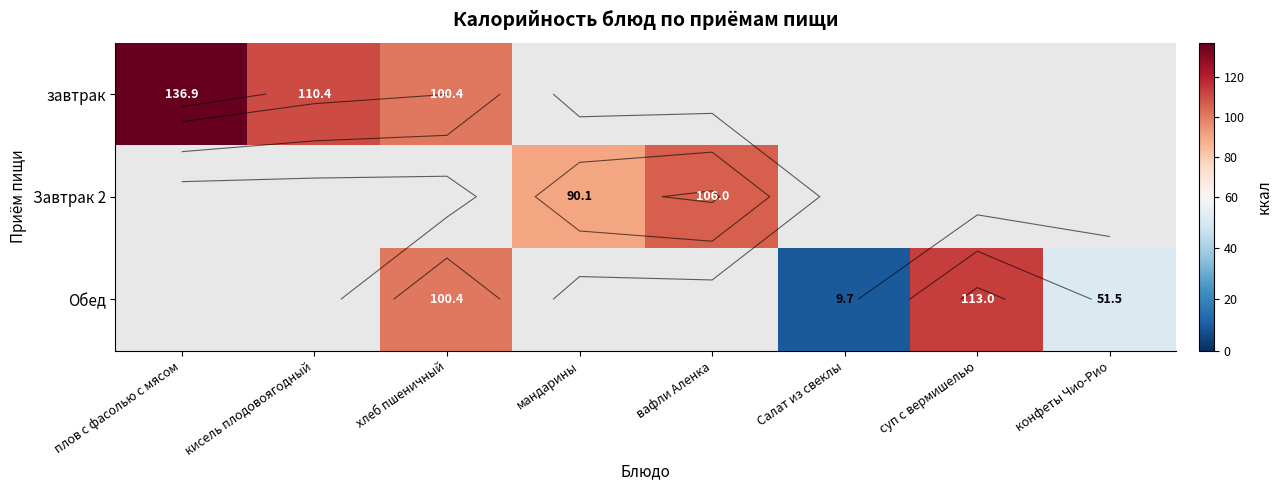

Which has a higher value, конфеты Чио-Рио or хлеб пшеничный?

хлеб пшеничный